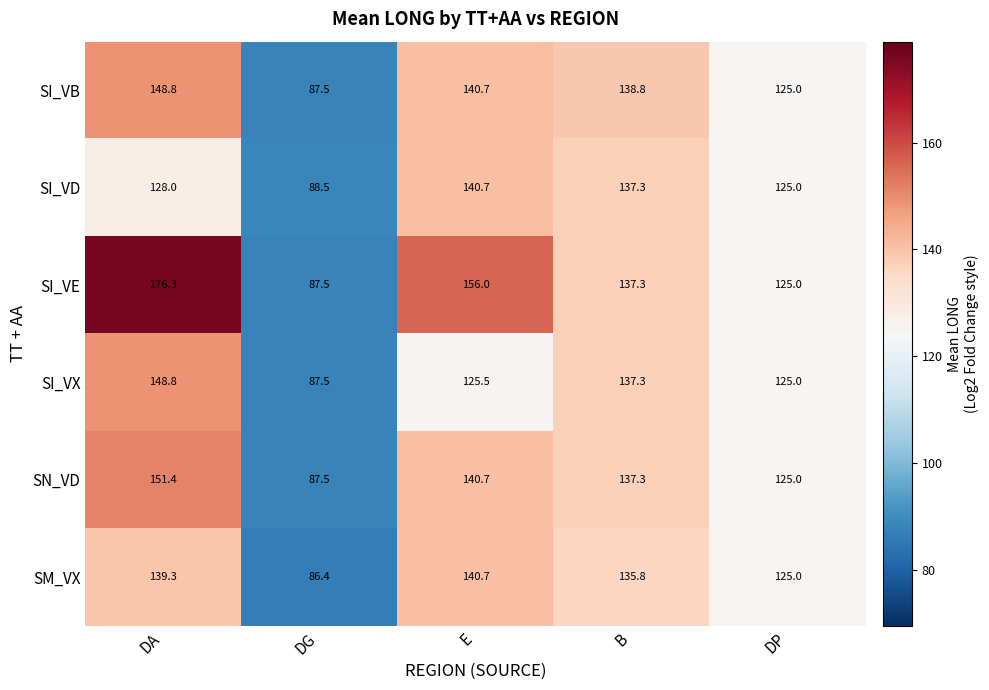

Rank the categories by SI_VB value from lowest to highest.

DG, DP, B, E, DA